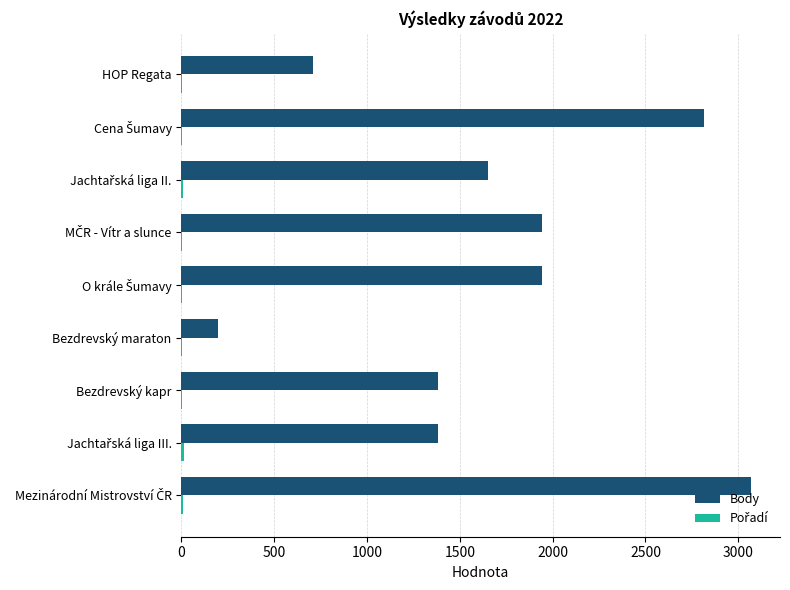

What is the greatest value displayed?

3071